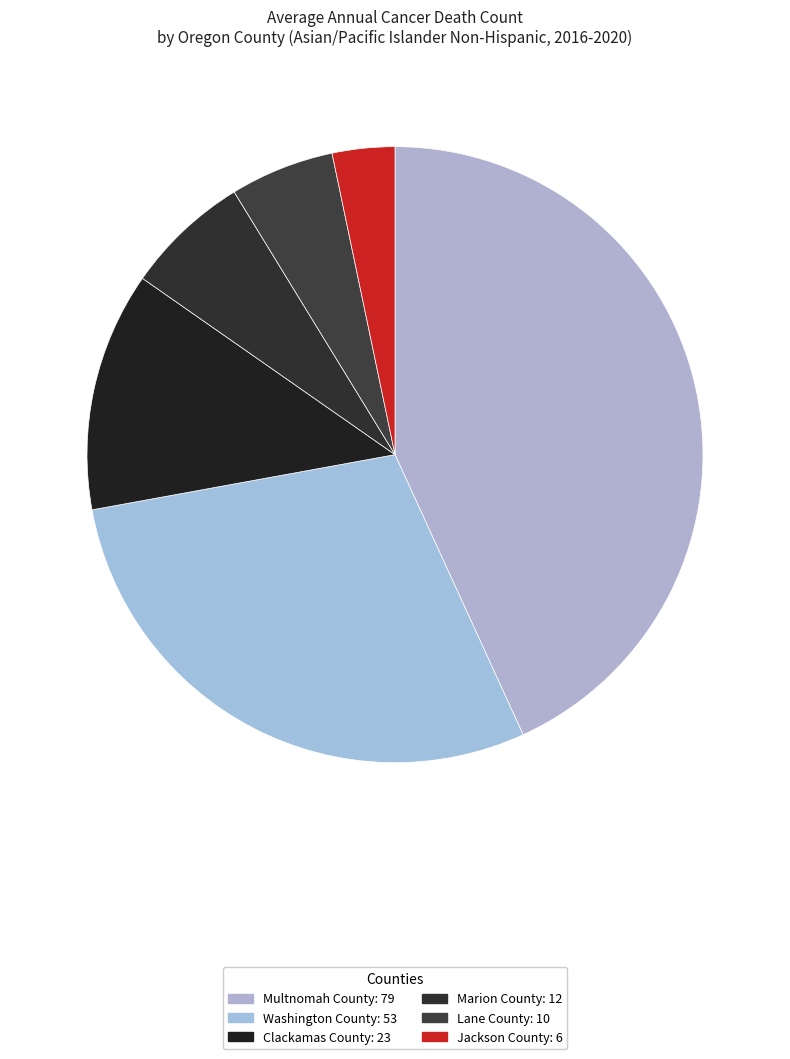

How many slices are in this pie chart?

6